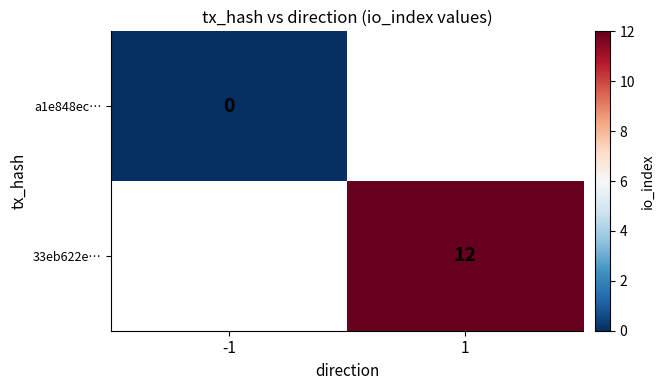

Which has a higher value, -1 or 1?

1